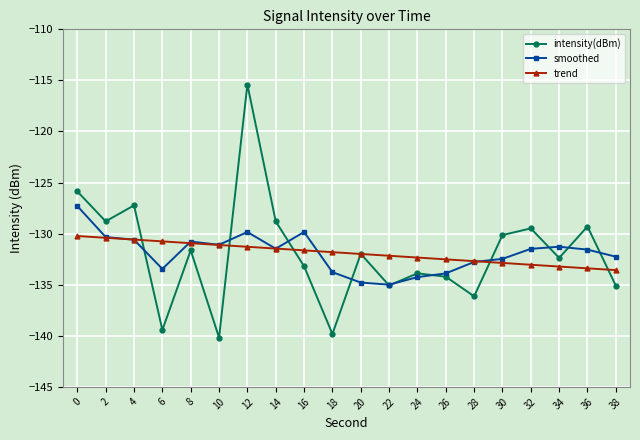

Read the trend value at 34.

-133.2